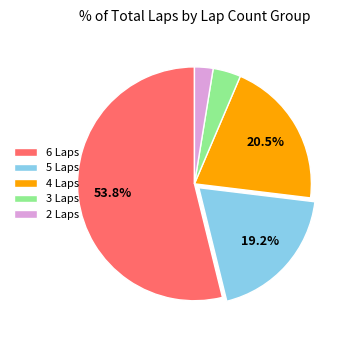

Rank the categories by value from lowest to highest.

2 Laps, 3 Laps, 5 Laps, 4 Laps, 6 Laps